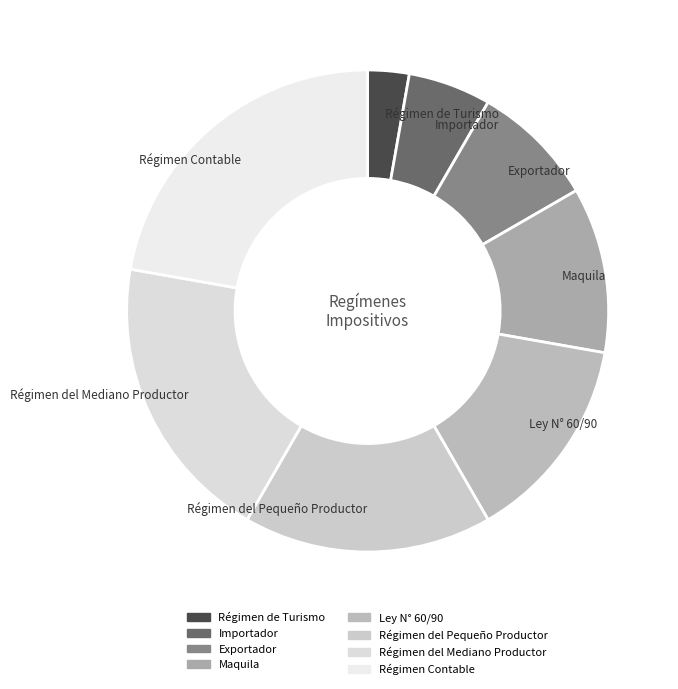

True or false: Régimen de Turismo accounts for 3% of the total.

True